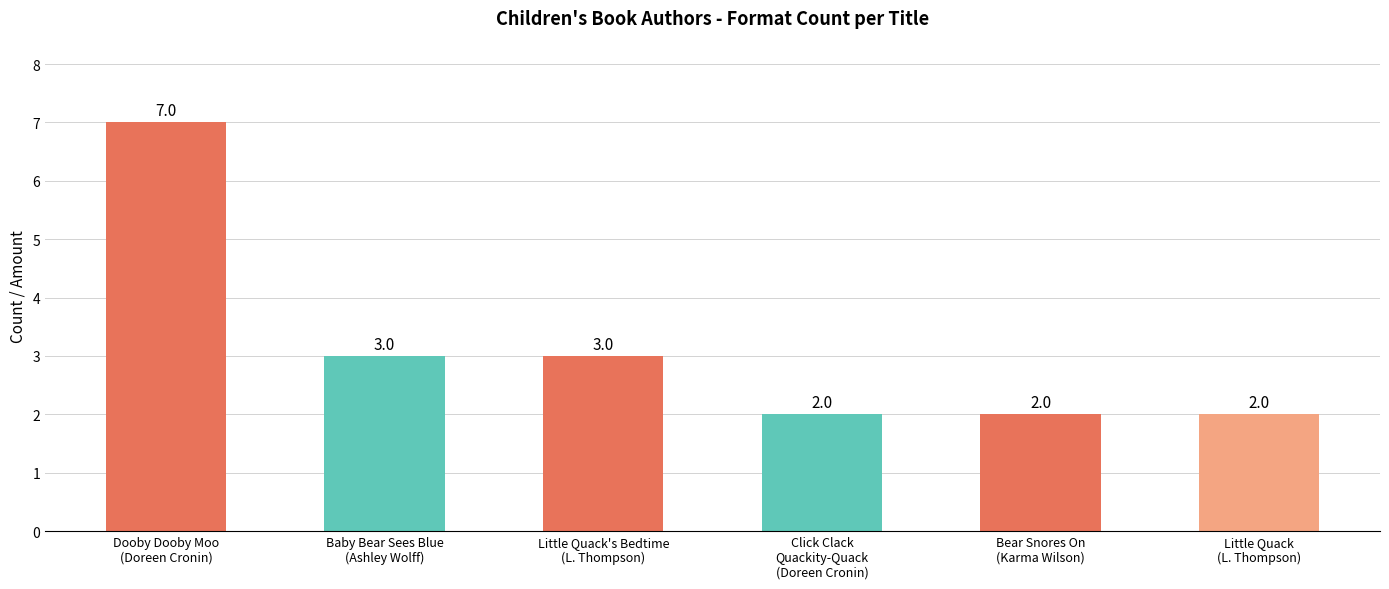

What is the label of the 3rd bar from the right?

Click Clack
Quackity-Quack
(Doreen Cronin)